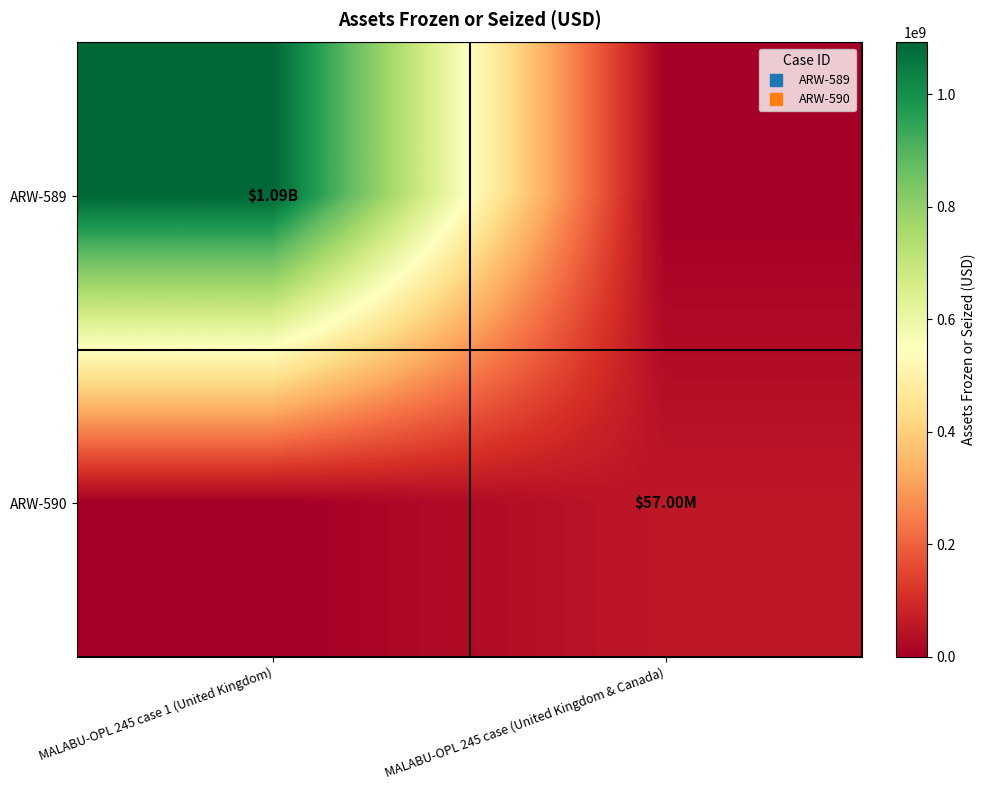

List the series in order of their overall mean, lowest first.

ARW-590, ARW-589